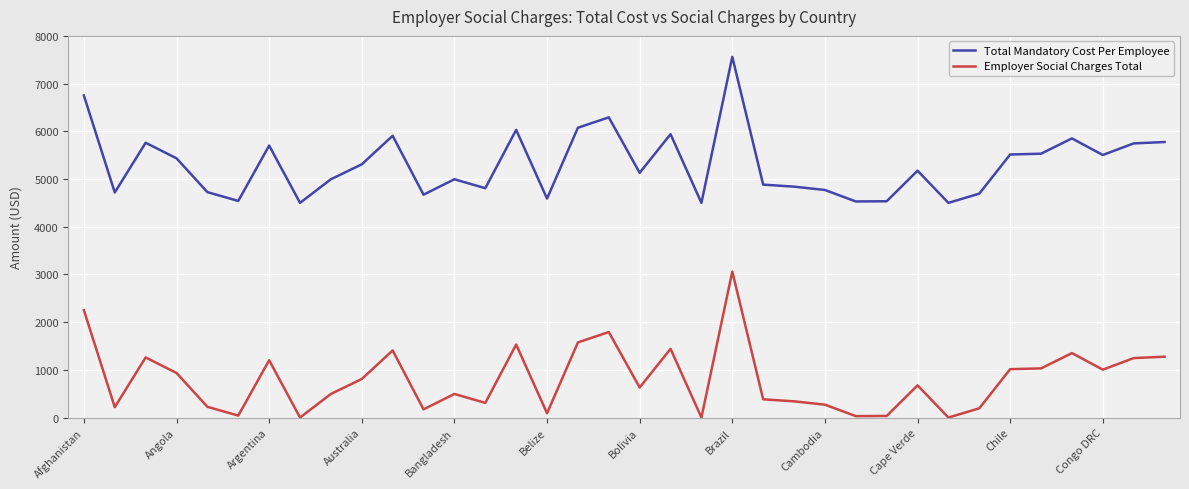

What is the lowest value of the Total Mandatory Cost Per Employee series?

4500.0